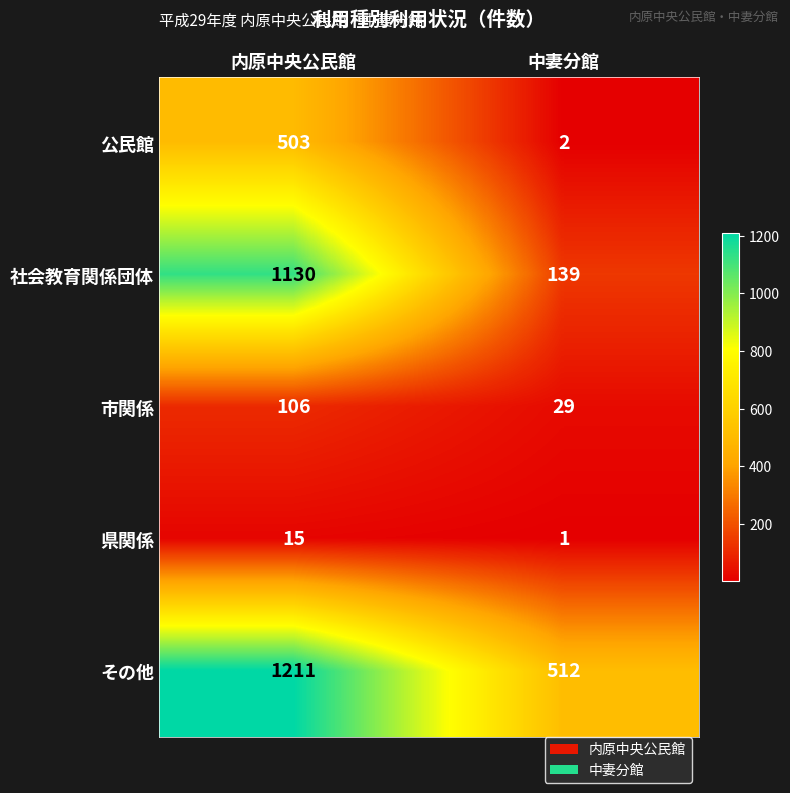

At how many categories does at least one series exceed 881?

1